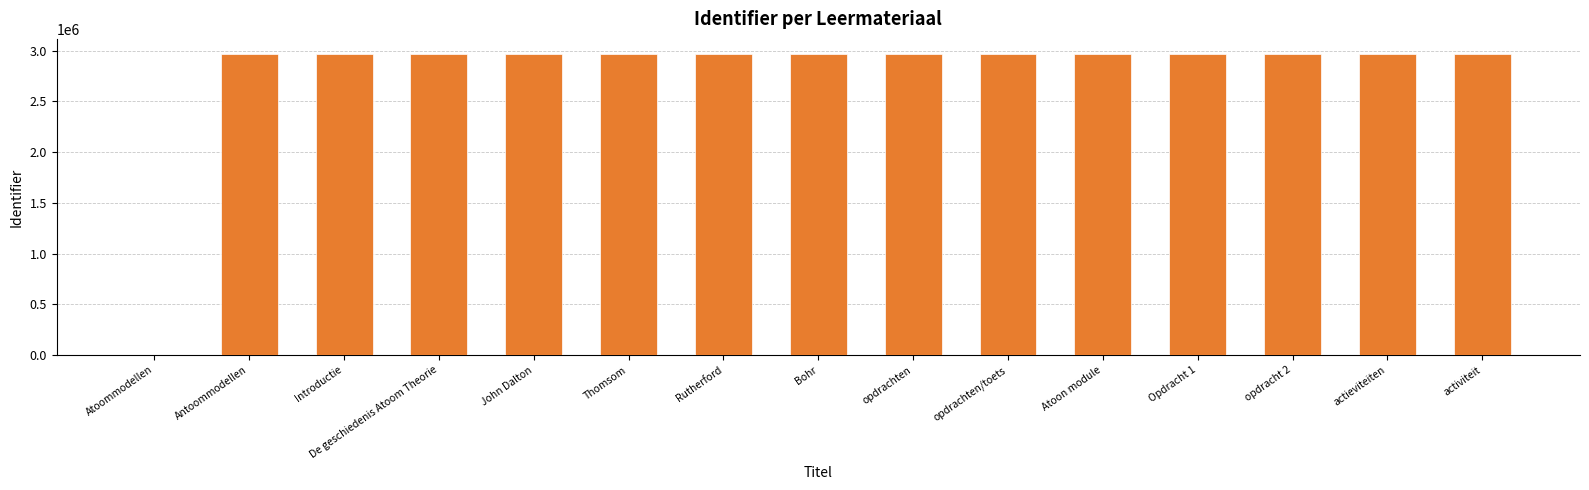

What is the greatest value displayed?

2967520